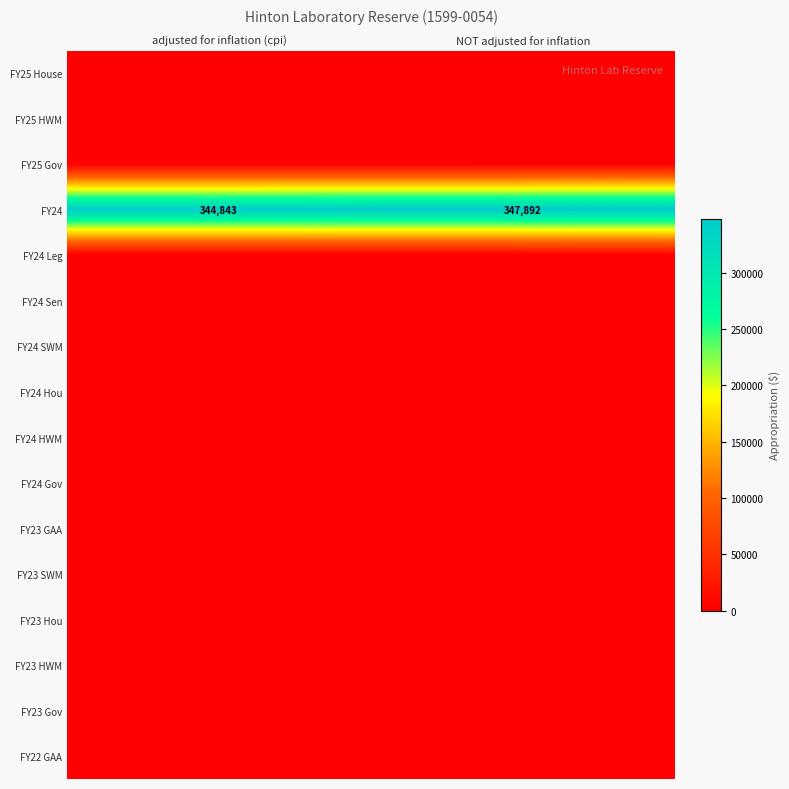

What is the sum of all FY24 values?

692735